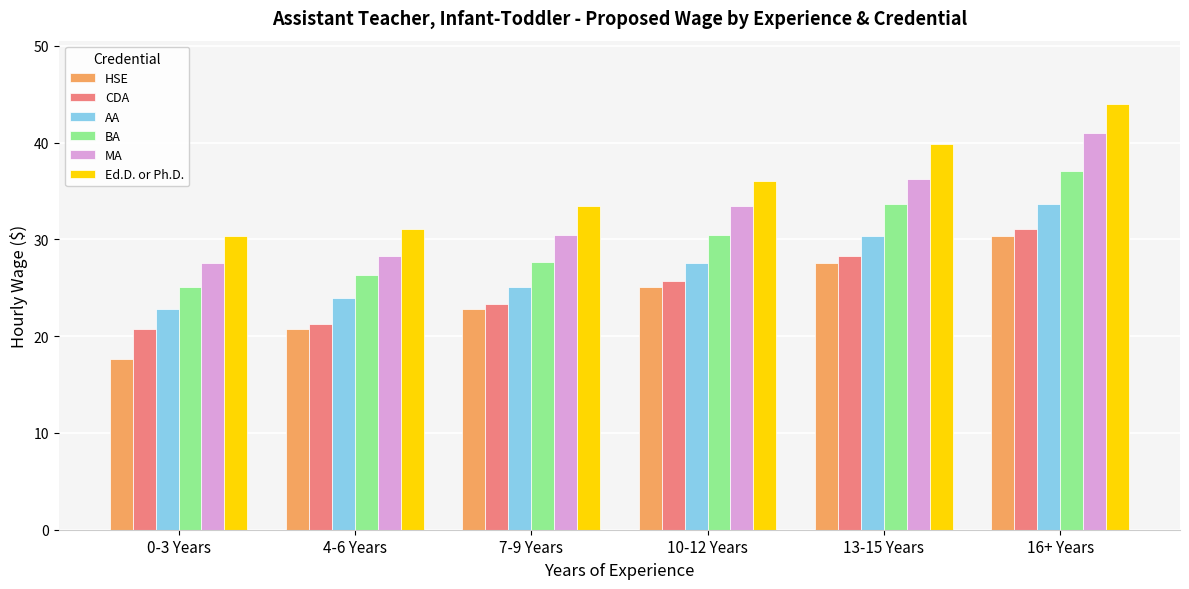

At which label does AA reach its peak?

16+ Years